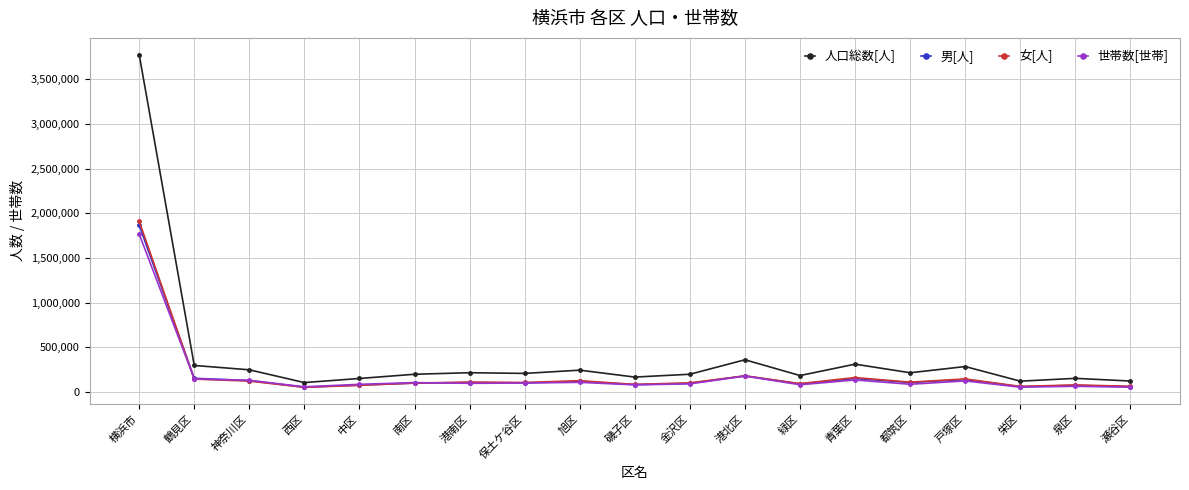

List the series in order of their peak value, highest first.

人口総数[人], 女[人], 男[人], 世帯数[世帯]